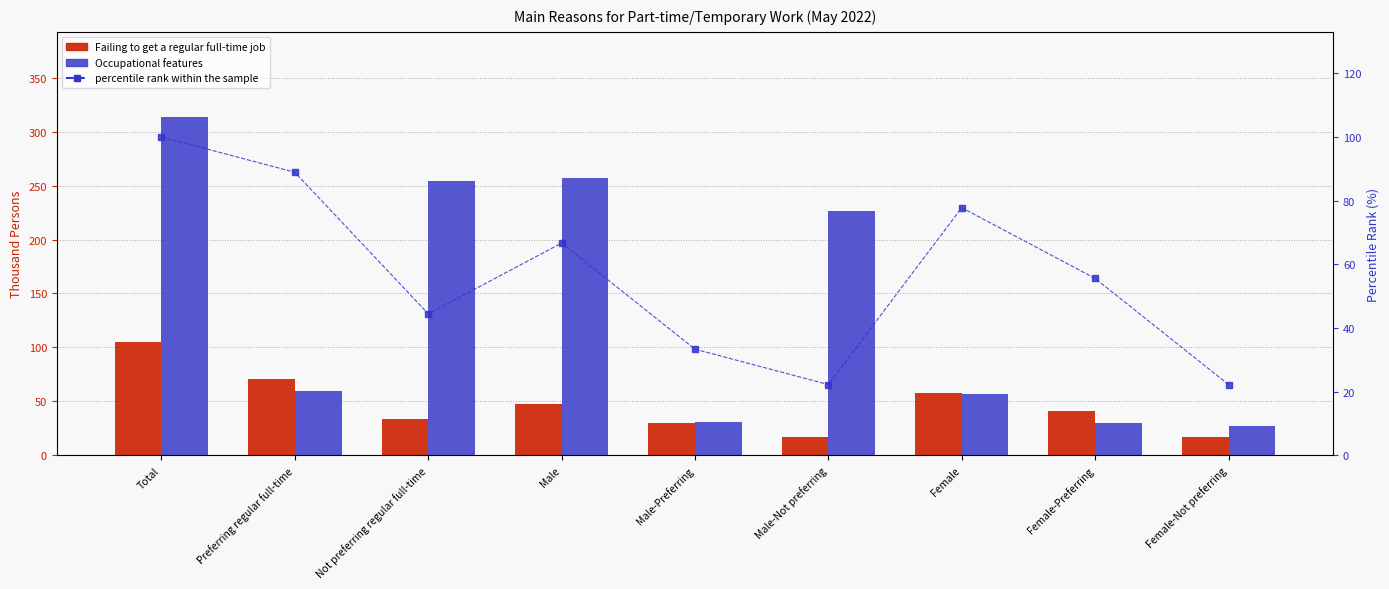

At which category is the sum across all series the highest?

Total